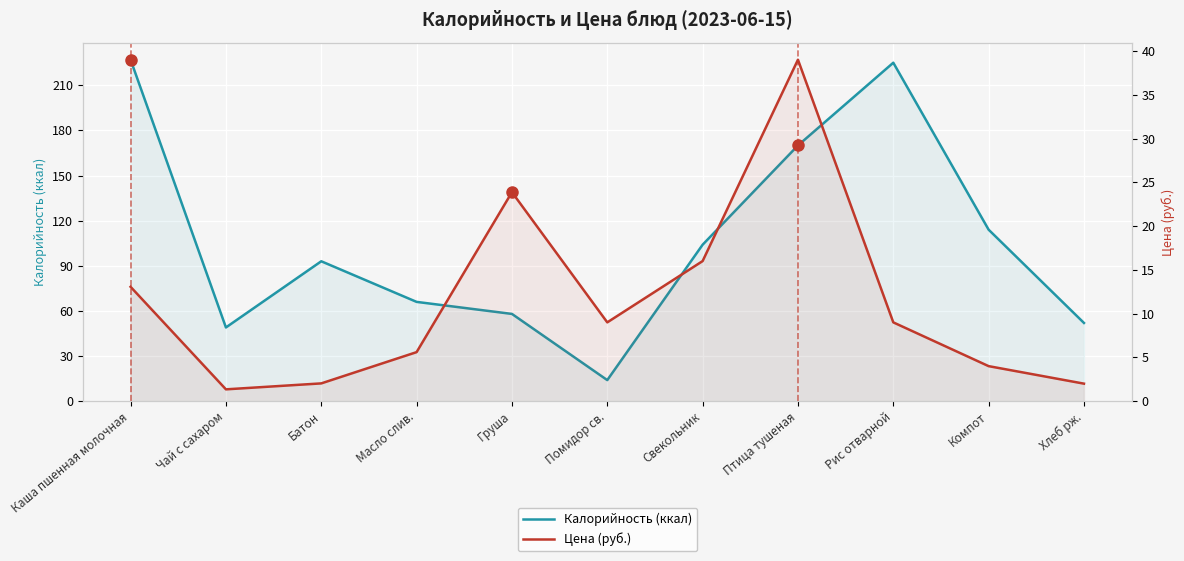

Where does the Цена (руб.) series first go above 9?

Каша пшенная молочная